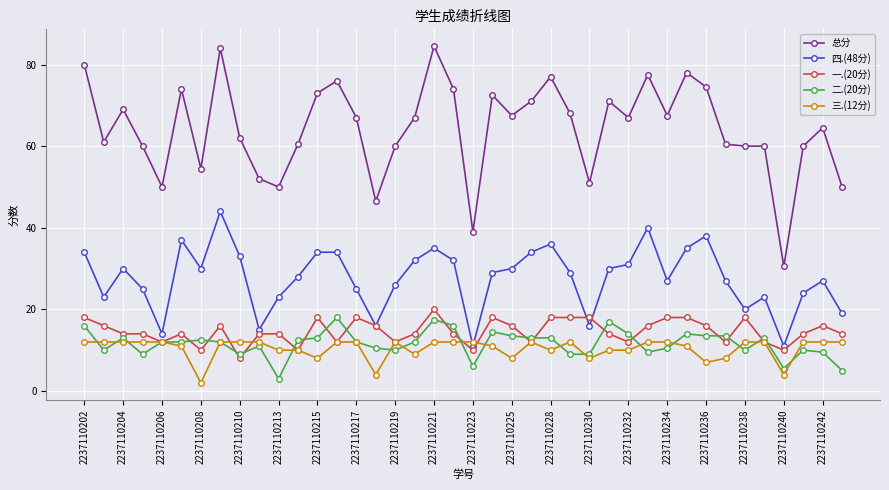

Which series has the largest total across all categories?

总分